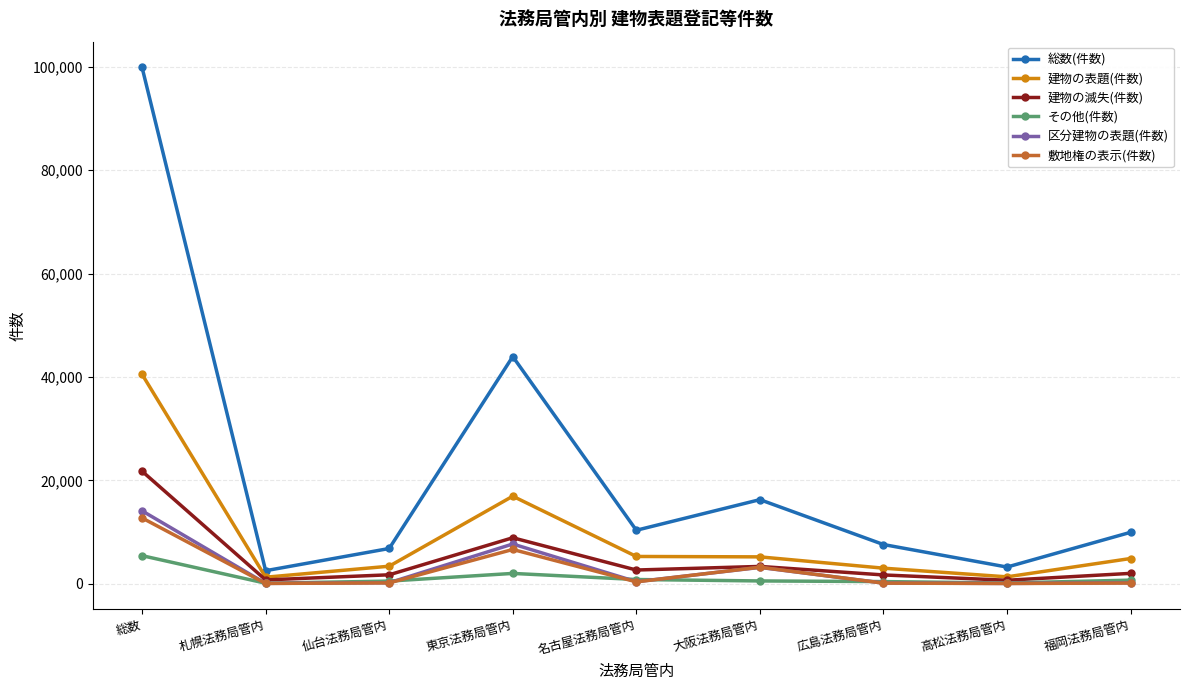

True or false: 敷地権の表示(件数) has a value of 164 at 福岡法務局管内.

True